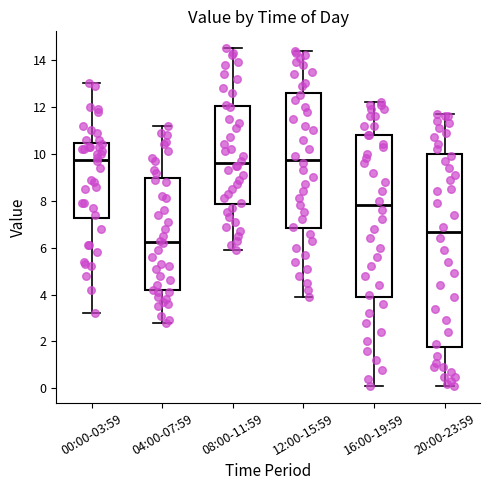

Where does the upper whisker of the box for 08:00-11:59 end on the y-axis? The values are not printed on the chart, so give them approximately, as read against the axis.

14.6